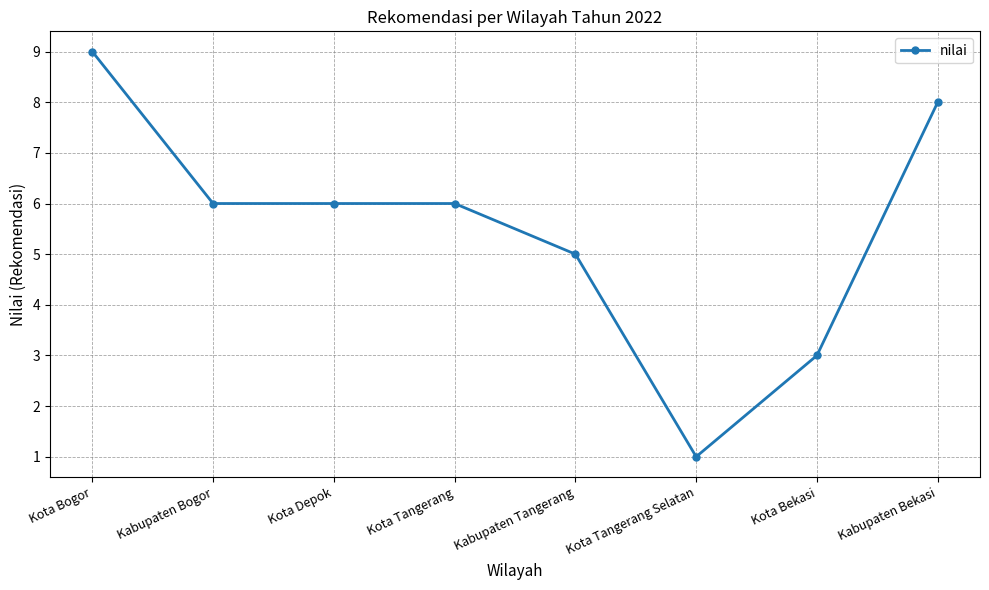

Which category has the lowest value across all series?

Kota Tangerang Selatan